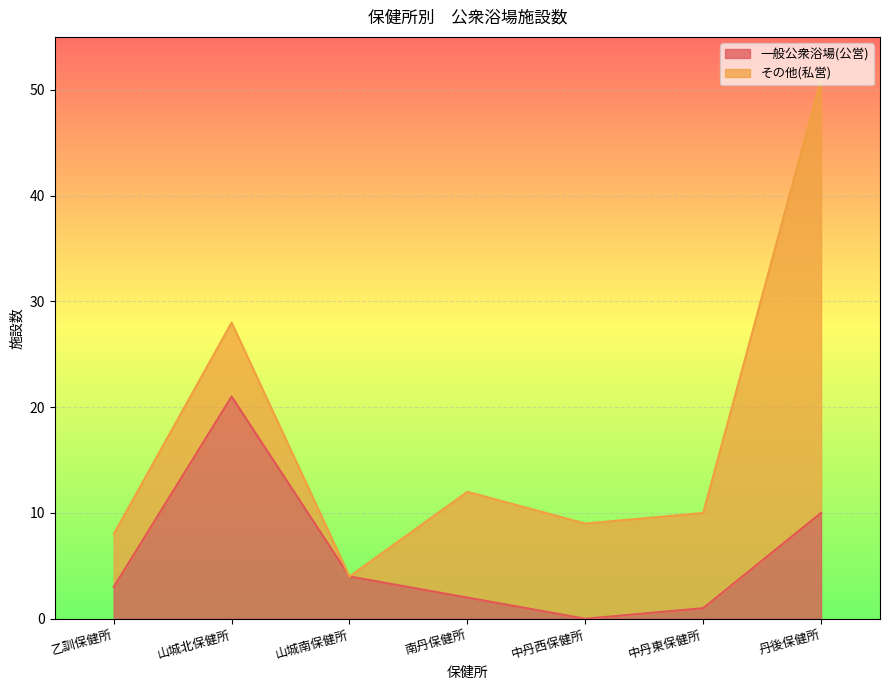

Reading left to right, extract all data points from this chart.

3	21	4	2	0	1	10